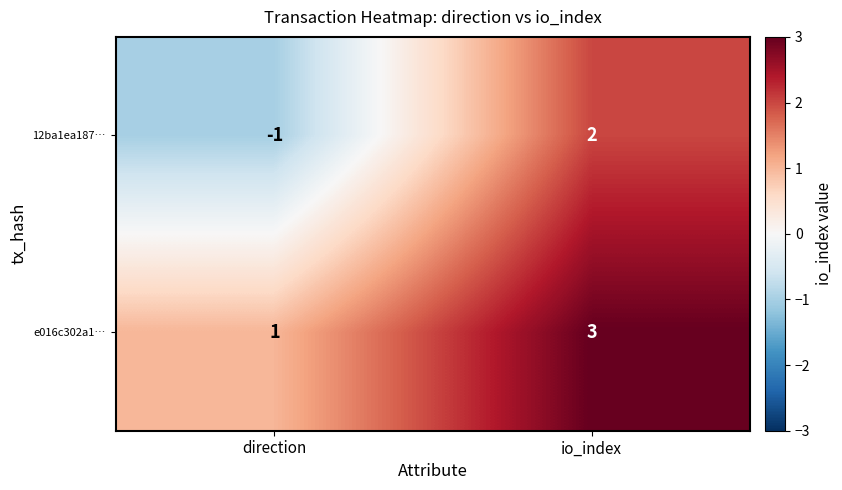

What is the difference between the highest and lowest values at direction?

2